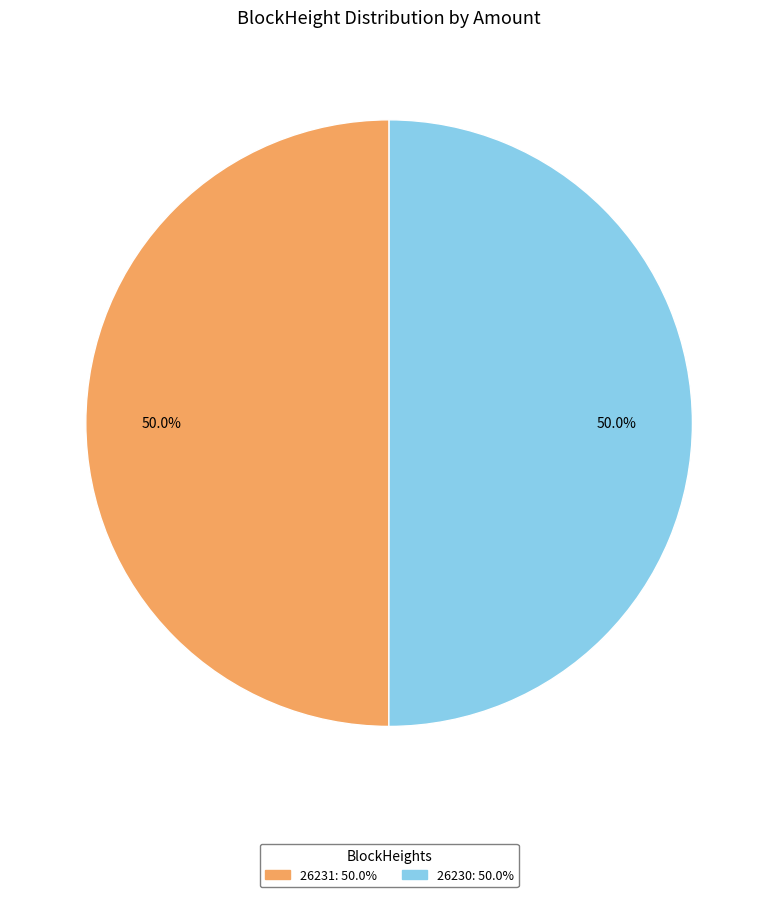

Combined, do 26231 and 26230 account for over 50%?

Yes